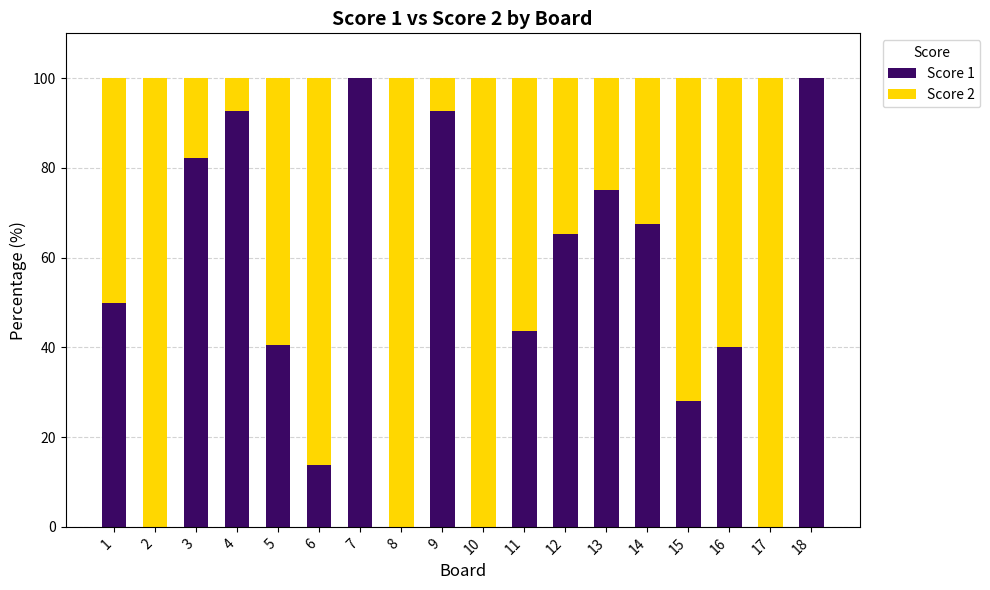

True or false: Score 1 has a value of 41.6 at 15.

False